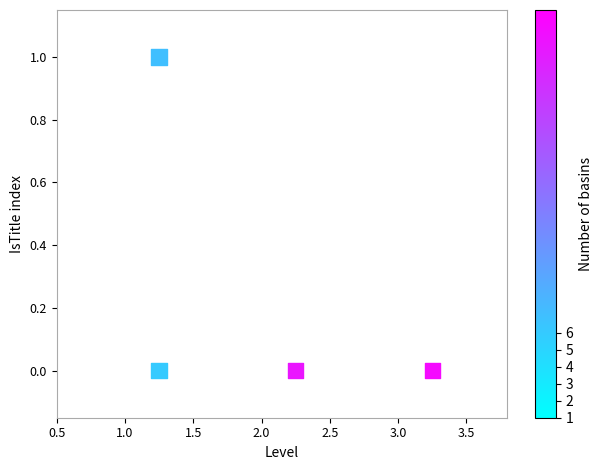

What is the range of Y values (max minus min)?

1.0